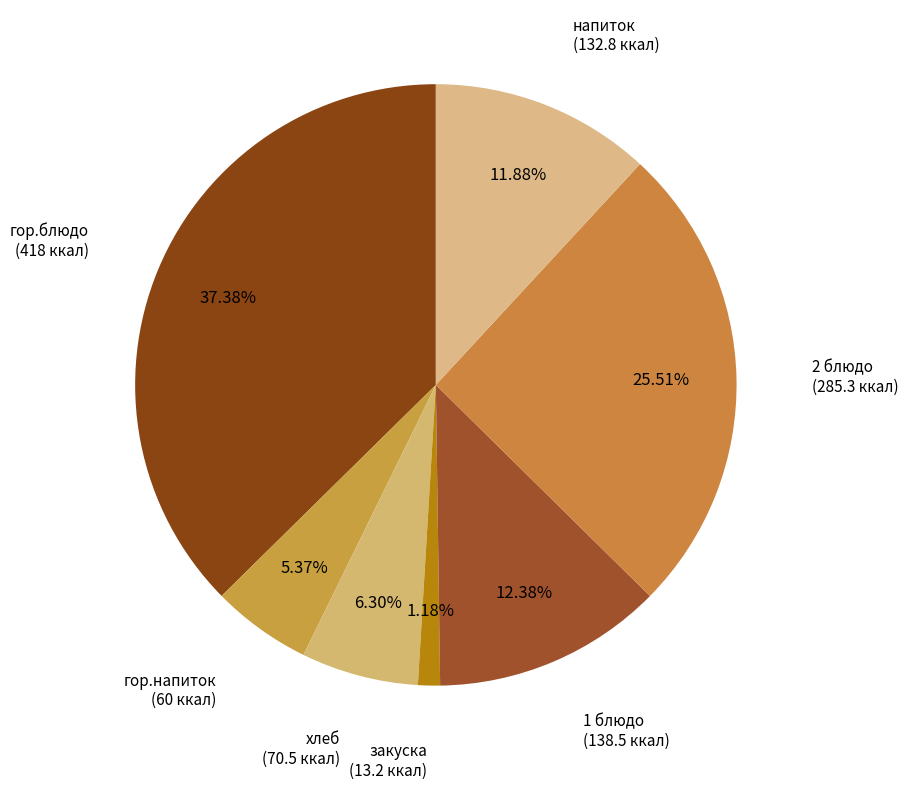

How many segments does this pie chart have?

7